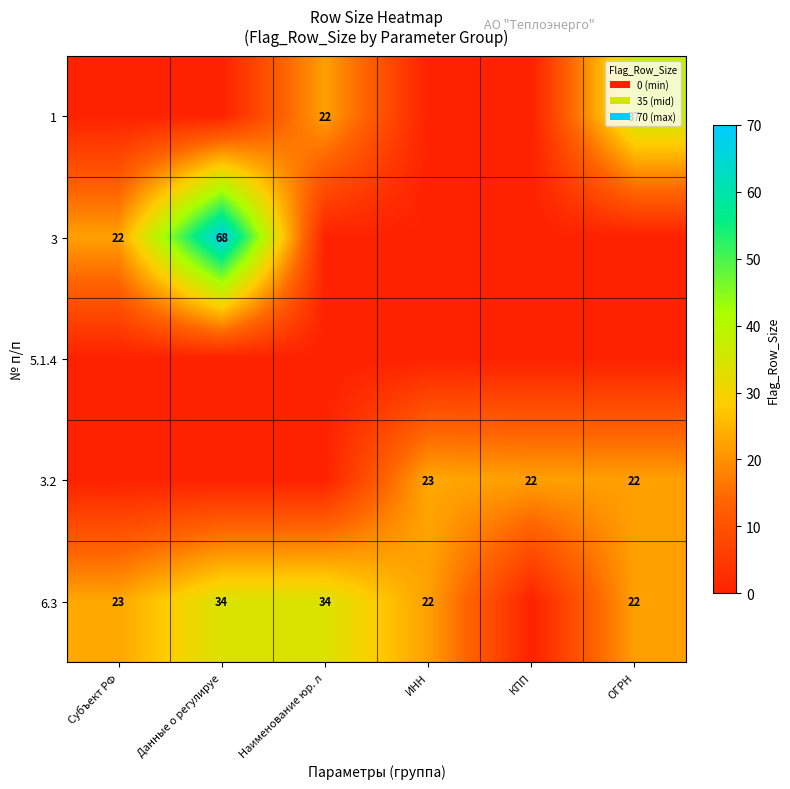

Is it true that 3.2 equals 22 at ОГРН?

True